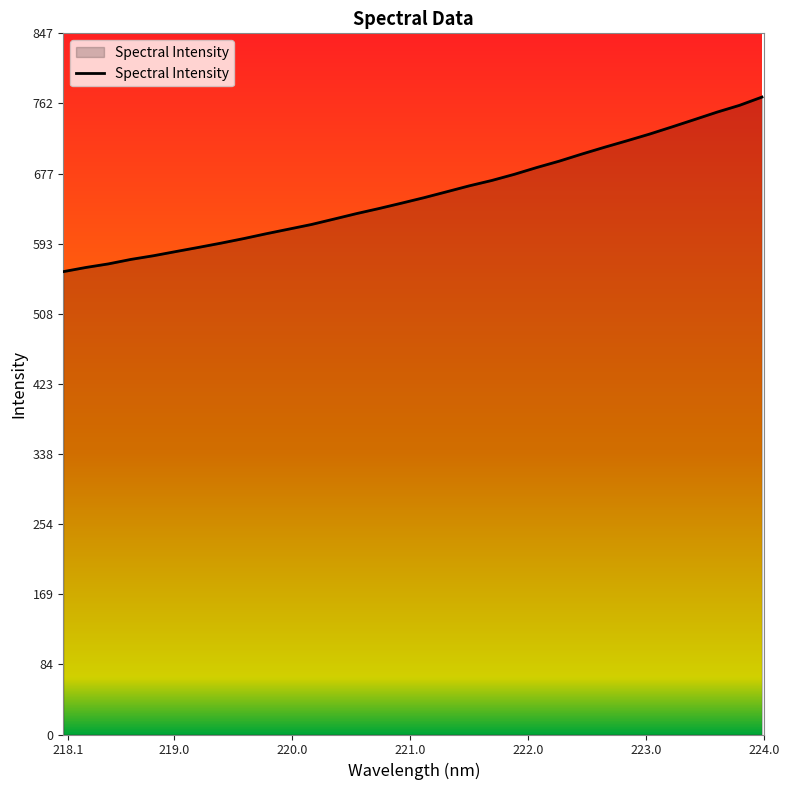

How many series are shown in this chart?

1